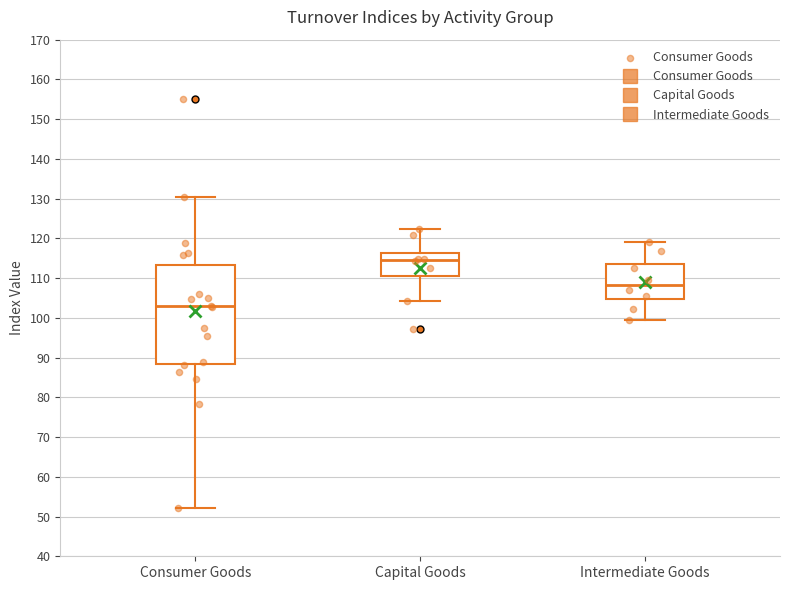

Which box is the tallest, from its lower edge to its upper edge?

Consumer Goods